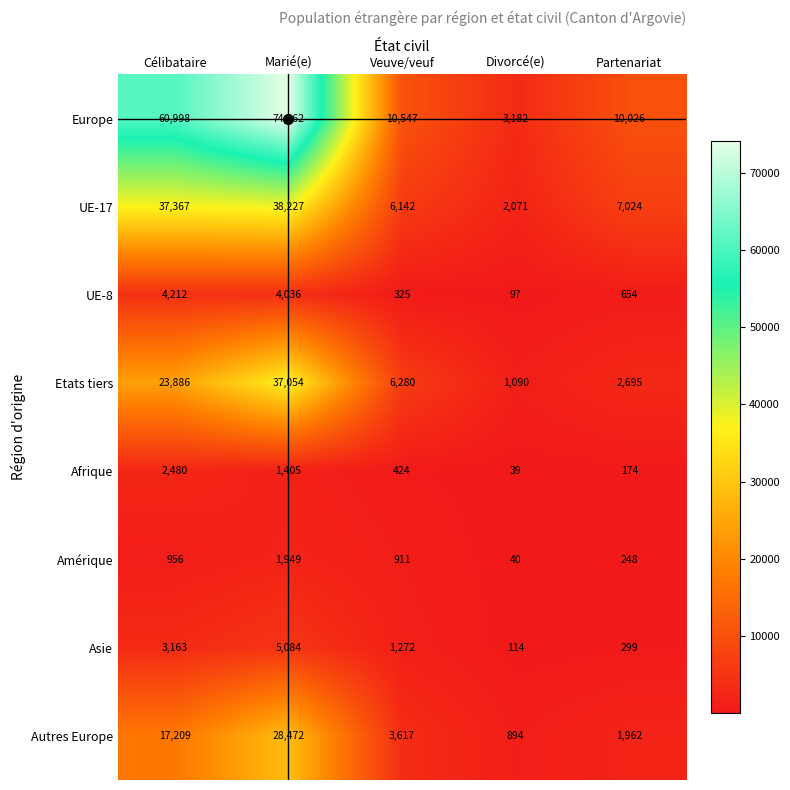

Where does the Afrique series first go above 424?

Célibataire